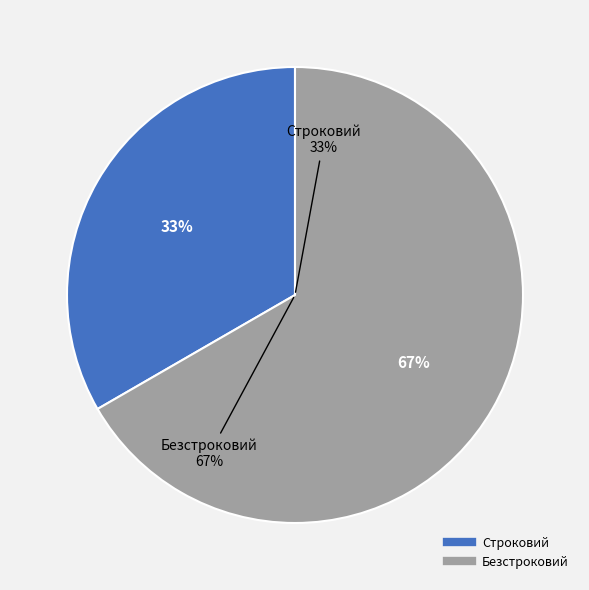

Approximately how many times larger is the value at Безстроковий compared to Строковий?

2.0